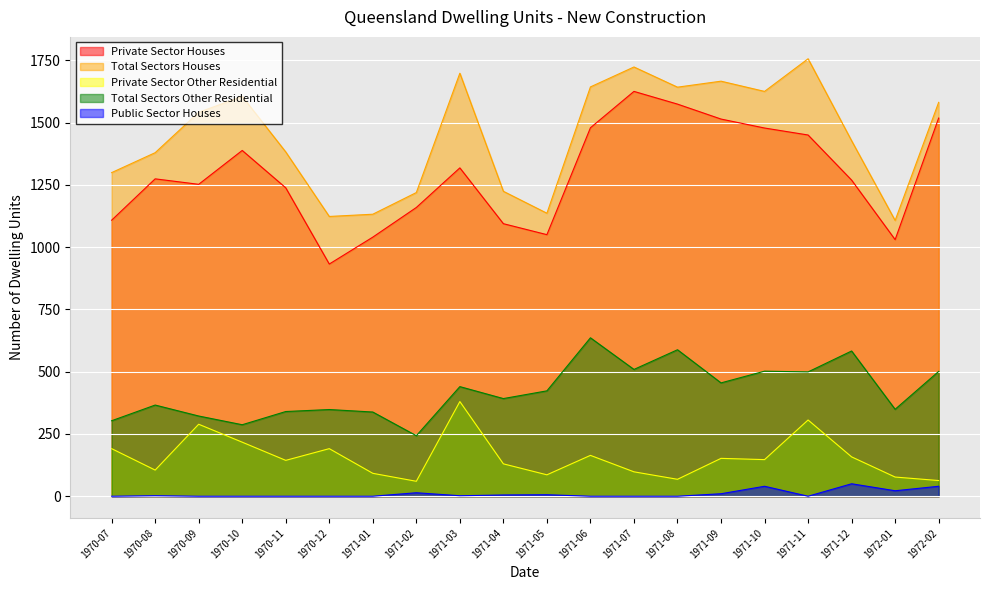

Rank the categories by Private Sector Houses value from highest to lowest.

1971-07, 1971-08, 1972-02, 1971-09, 1971-06, 1971-10, 1971-11, 1970-10, 1971-03, 1970-08, 1971-12, 1970-09, 1970-11, 1971-02, 1970-07, 1971-04, 1971-05, 1971-01, 1972-01, 1970-12